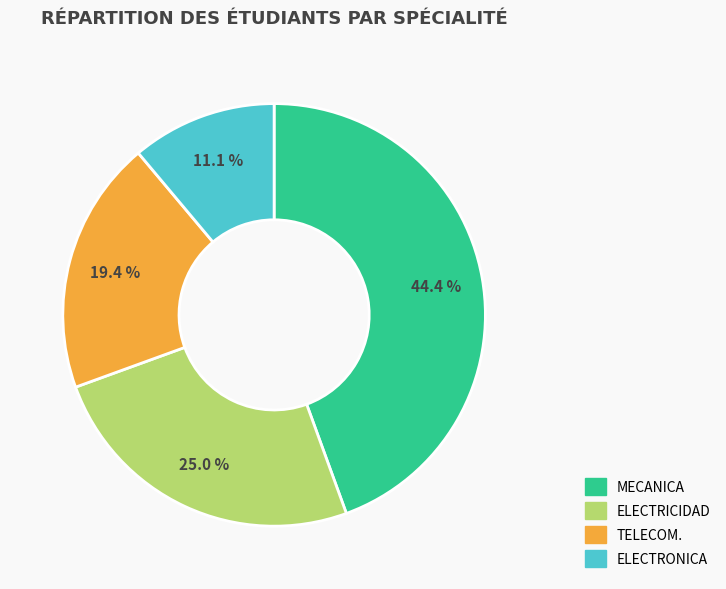

To the nearest percent, what is the difference between the largest and smallest slice percentages?

33%